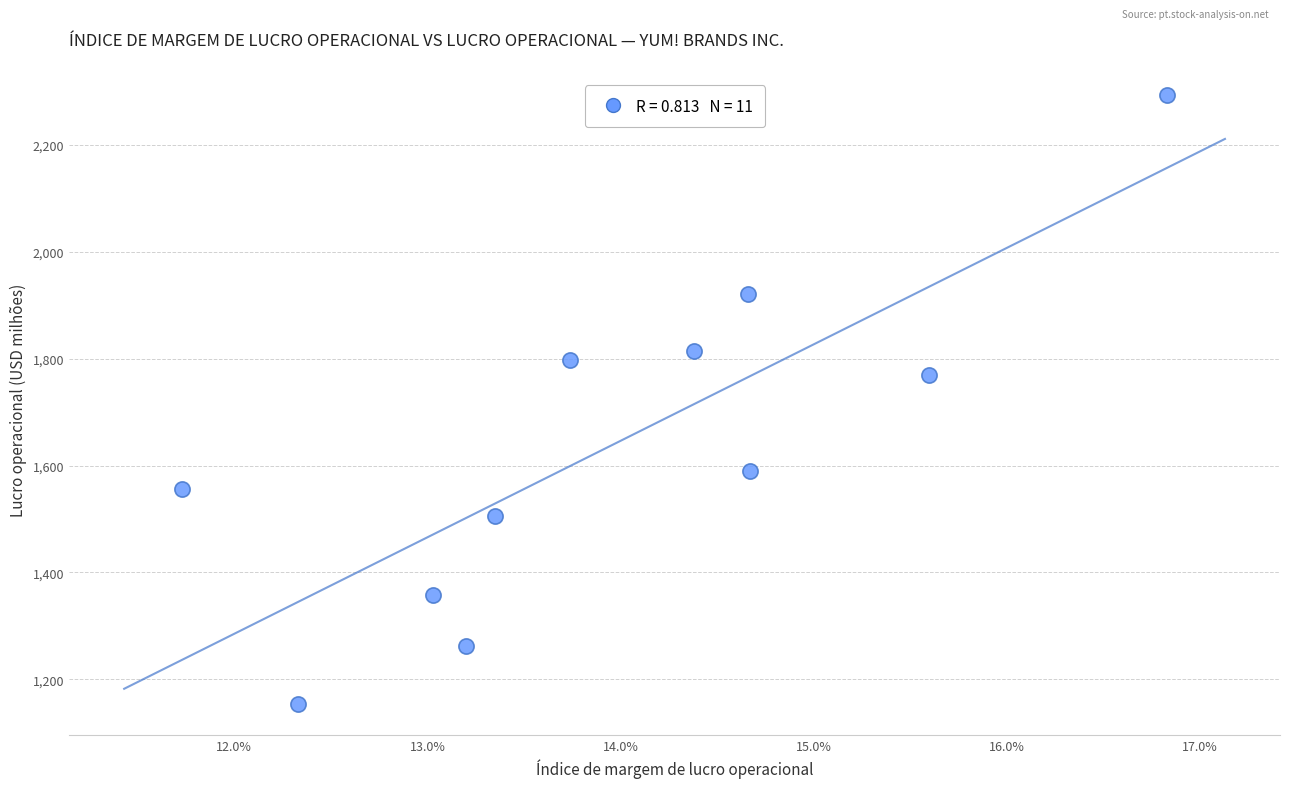

What is the range of Y values (max minus min)?

1141